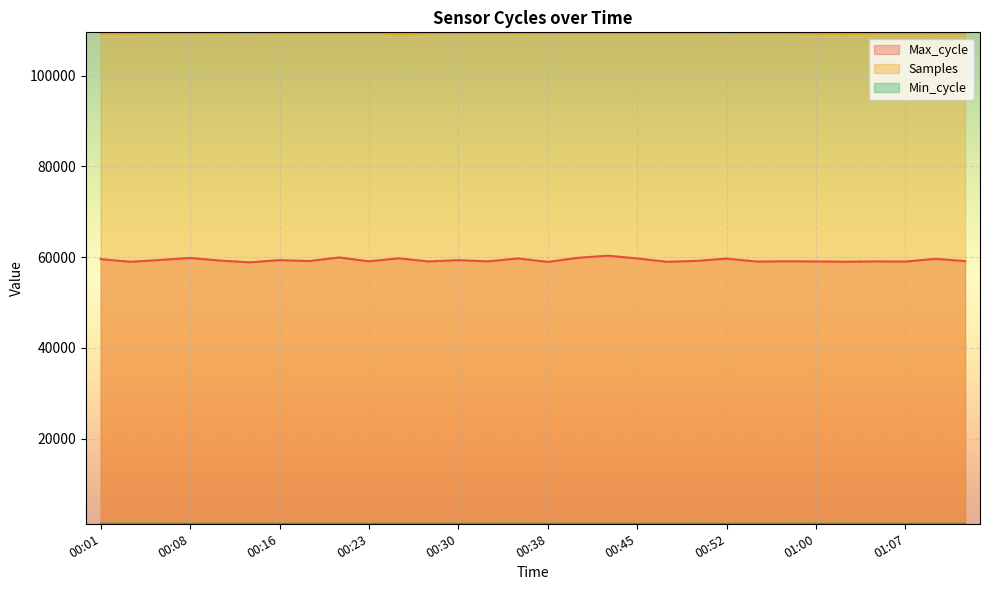

At which label does Min_cycle reach its peak?

01:12